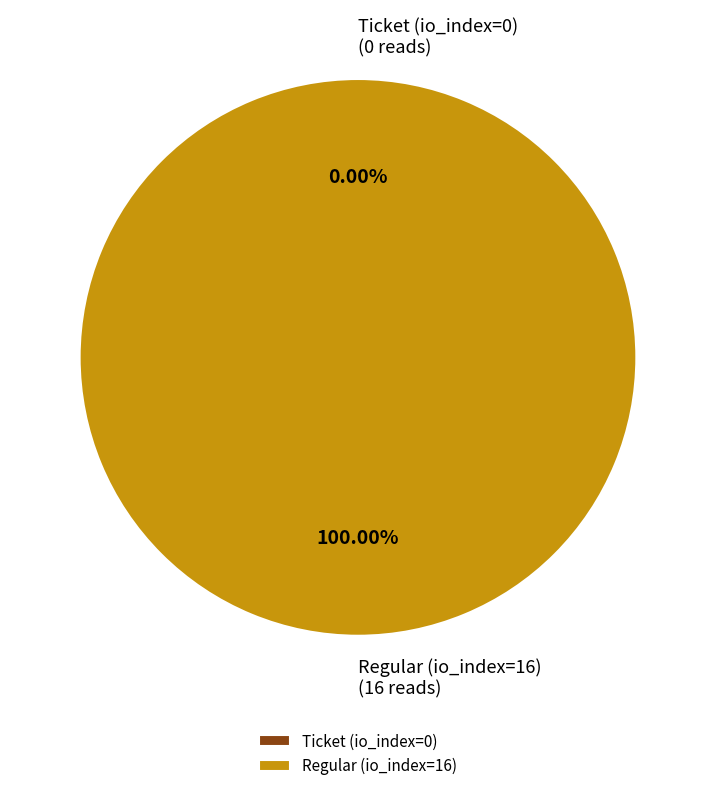

Is there a majority slice in this chart?

Yes